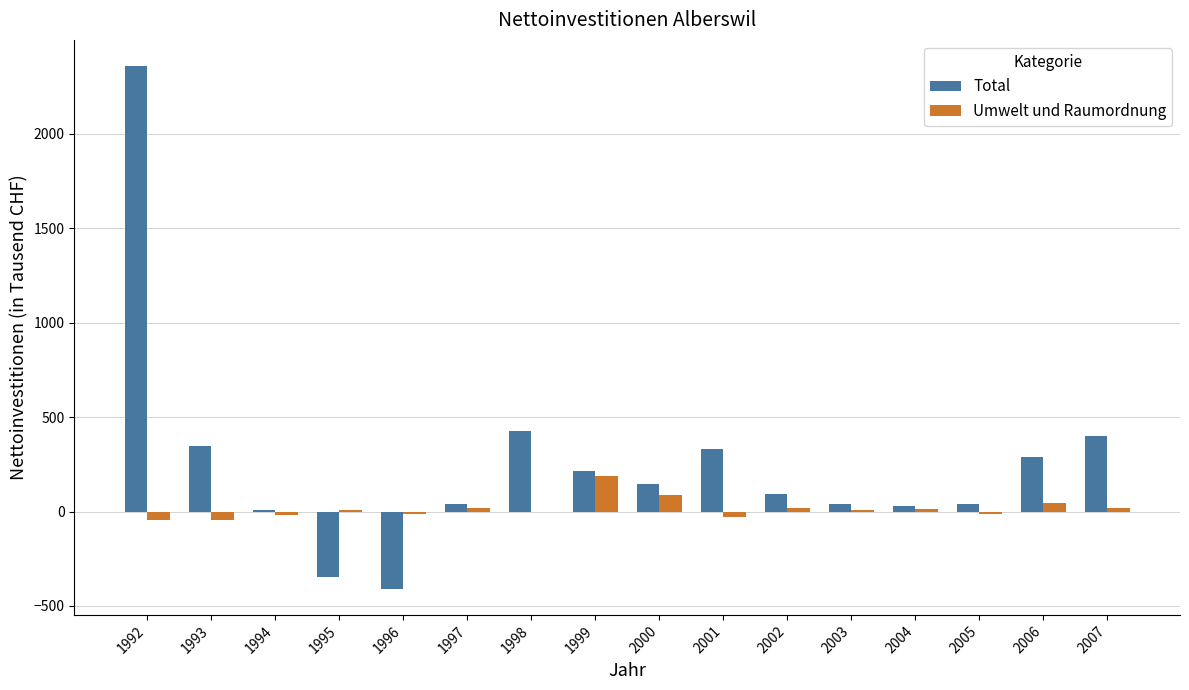

What is the sum of all Umwelt und Raumordnung values?

232.5